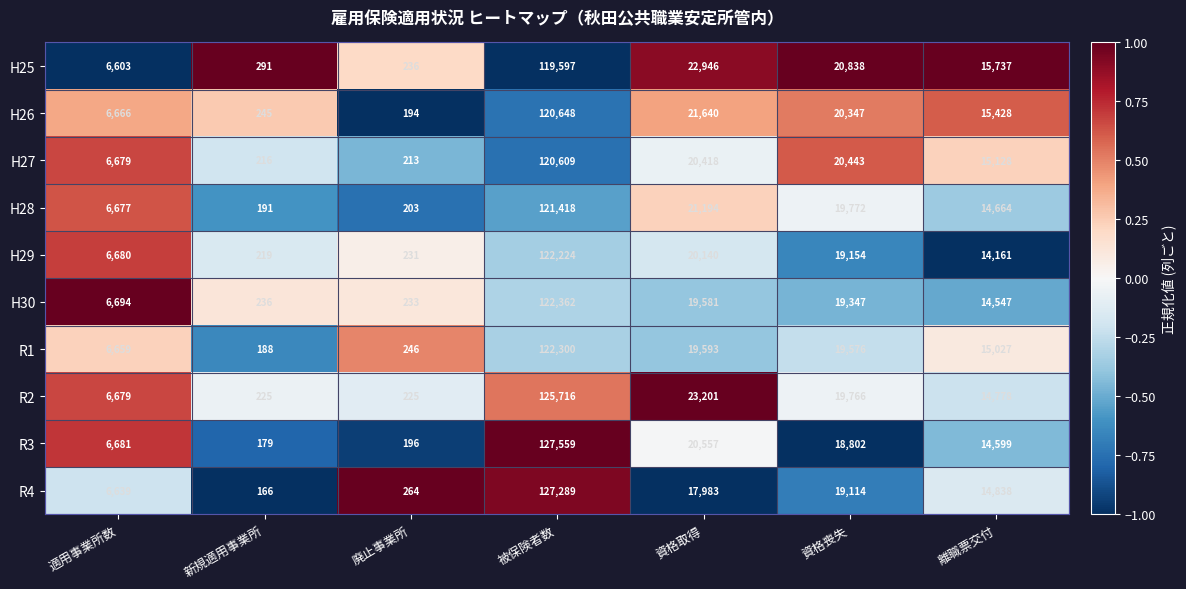

The R4 series shows 73046 at 被保険者数. True or false?

False